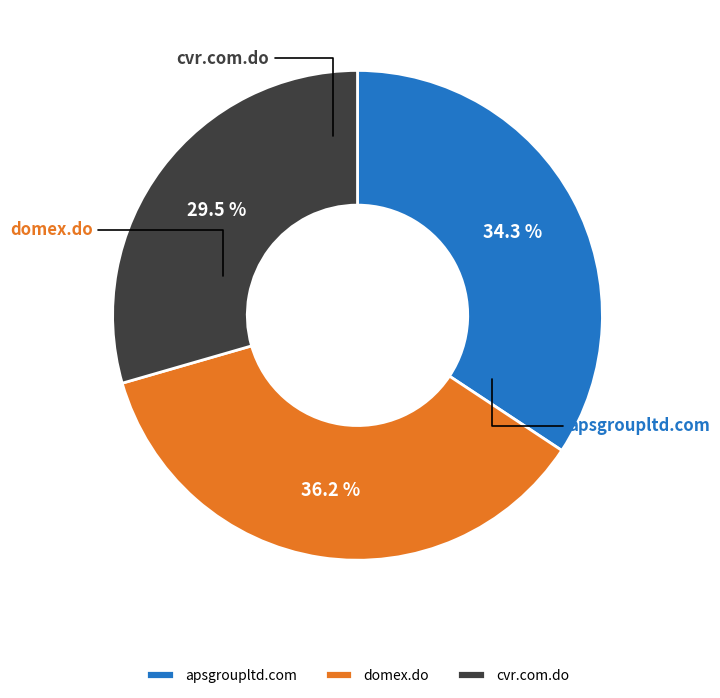

Count the number of slices in the pie.

3